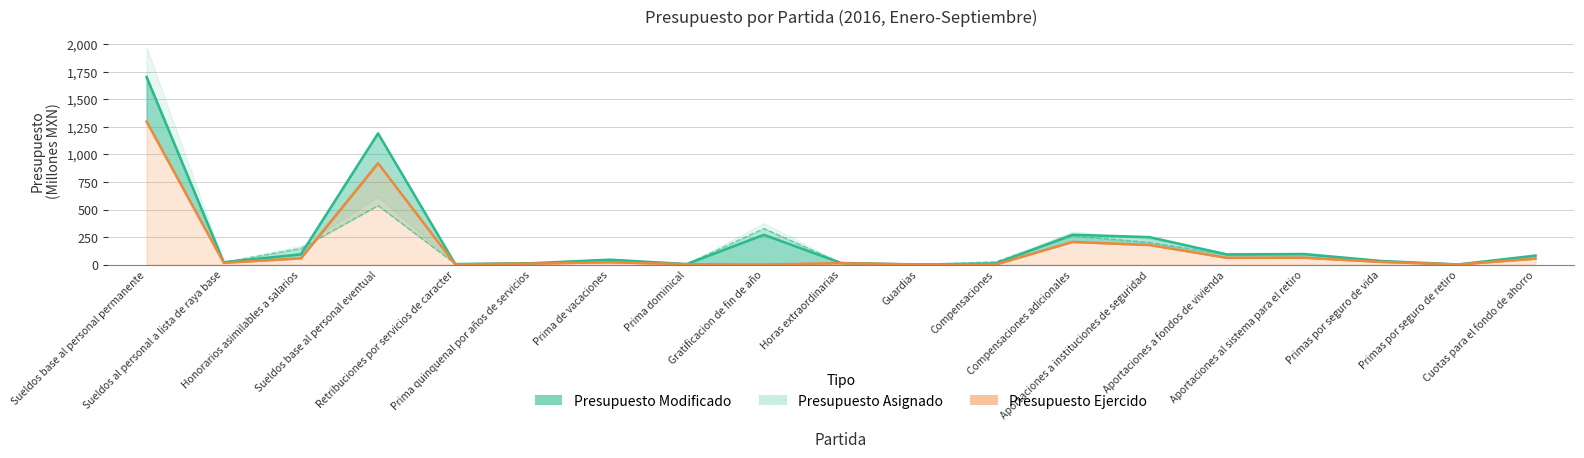

Read the Presupuesto Ejercido value at Prima quinquenal por años de servicios.

9.9